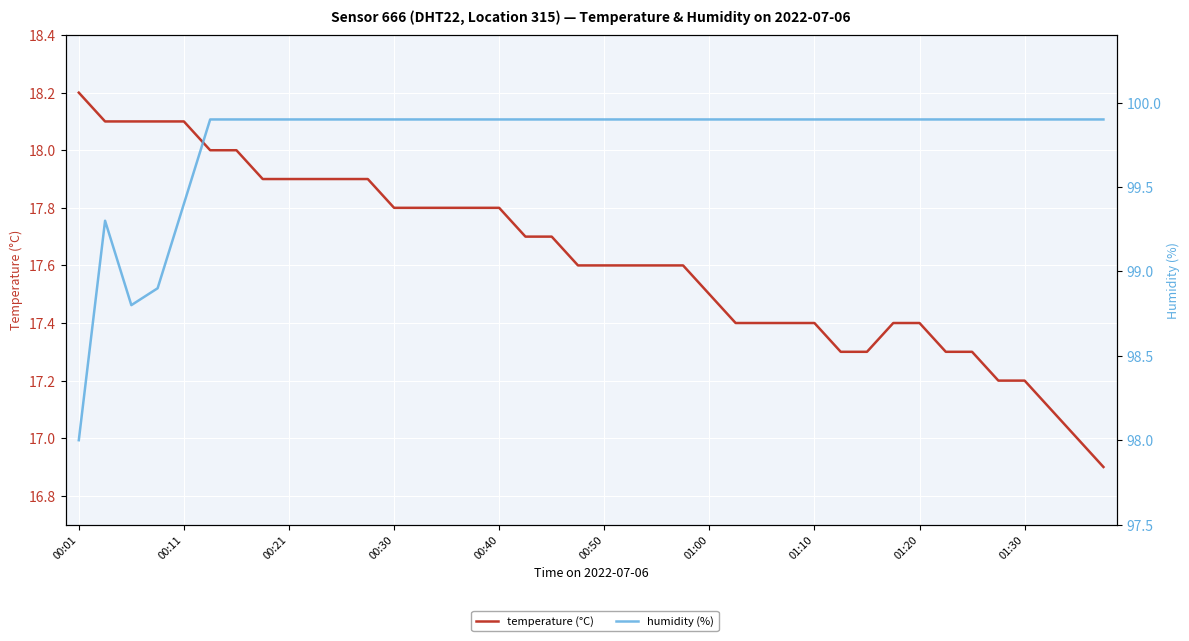

True or false: humidity and temperature intersect in this chart.

False